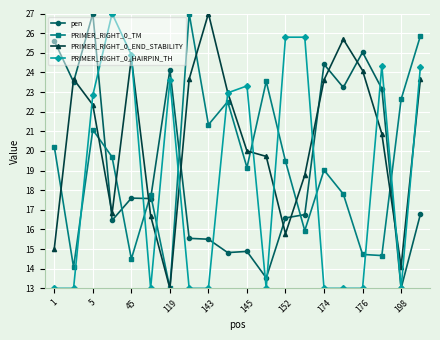

True or false: PRIMER_RIGHT_0_END_STABILITY has more than 0 points higher than both neighbors.

True